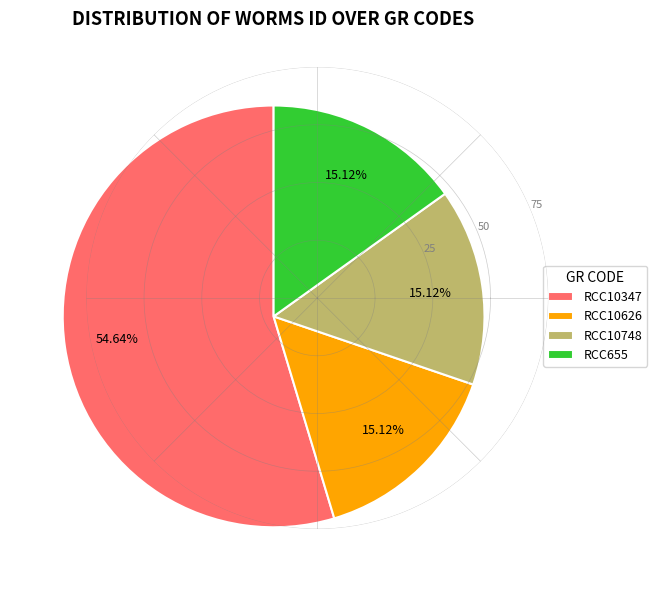

Which has a higher value, RCC10347 or RCC10626?

RCC10347